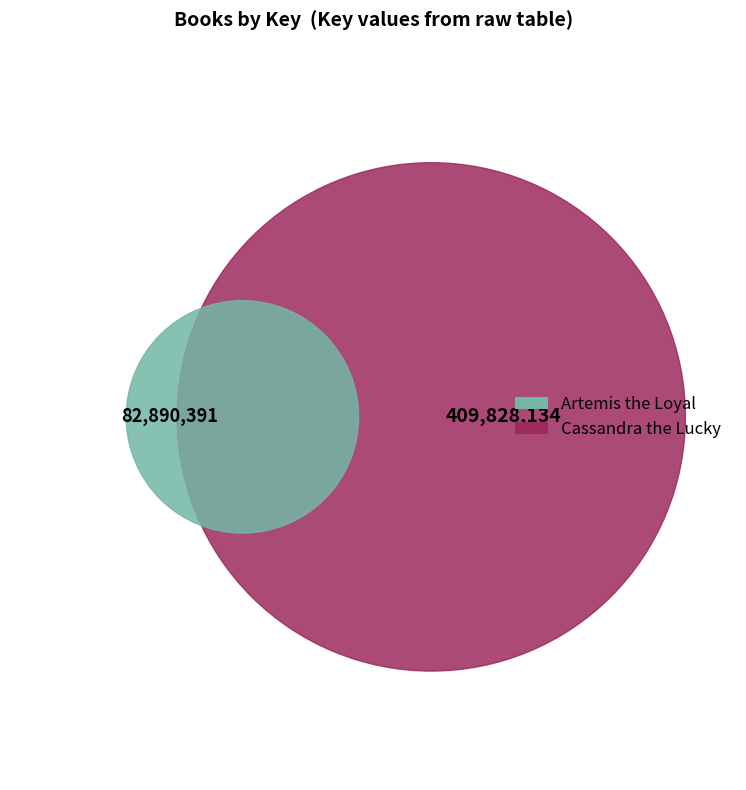

What is the majority slice?

Cassandra the Lucky